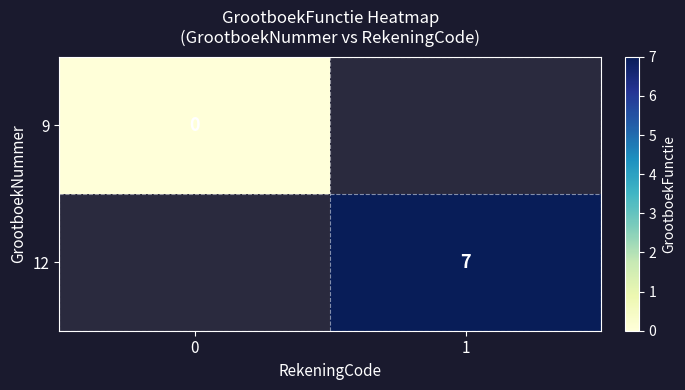

How many series are shown in this chart?

2